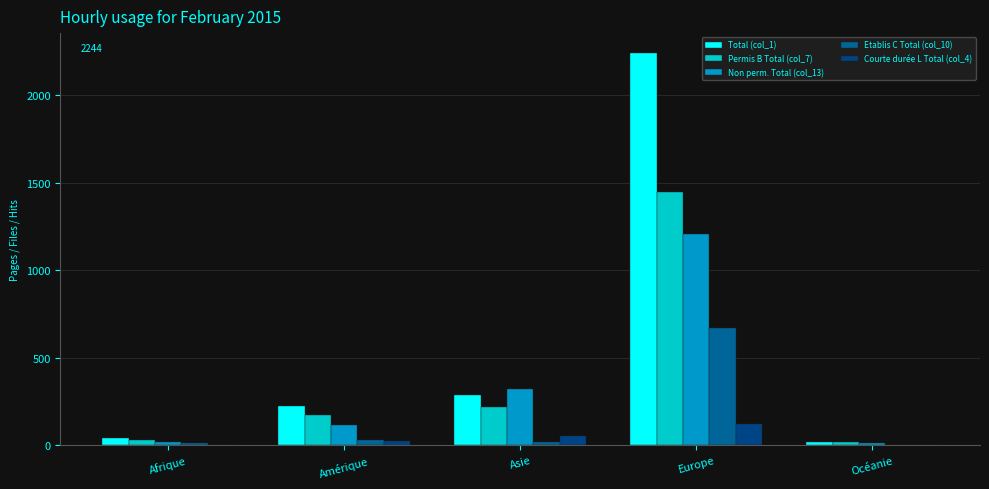

Between Océanie and Afrique, which is larger?

Afrique